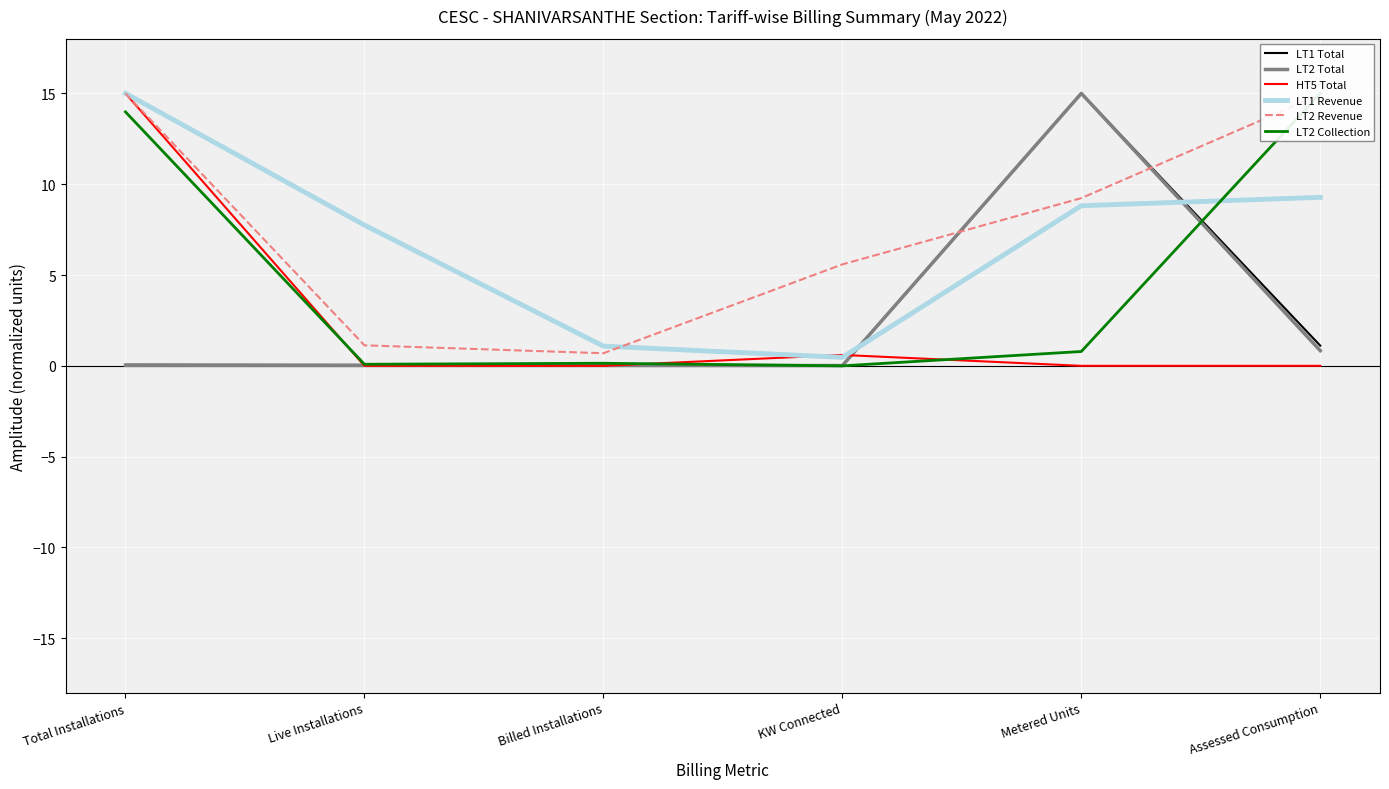

How many categories are shown in the chart?

6